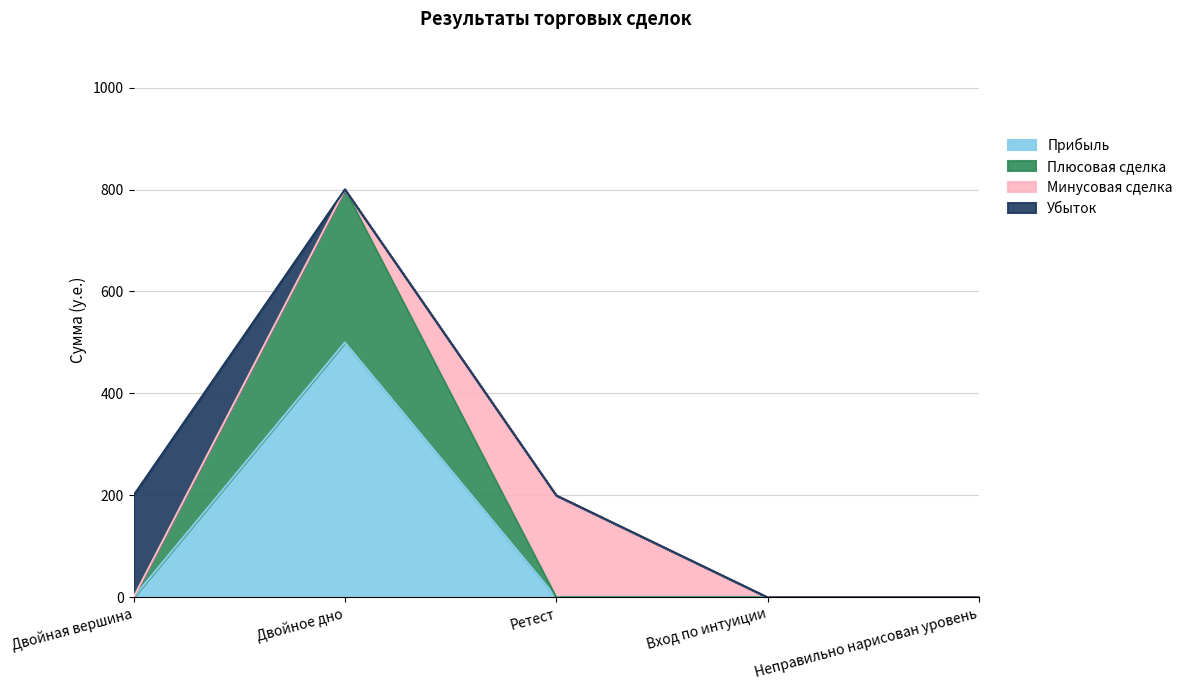

The chart shows a value of 443 at Двойное дно. True or false?

False